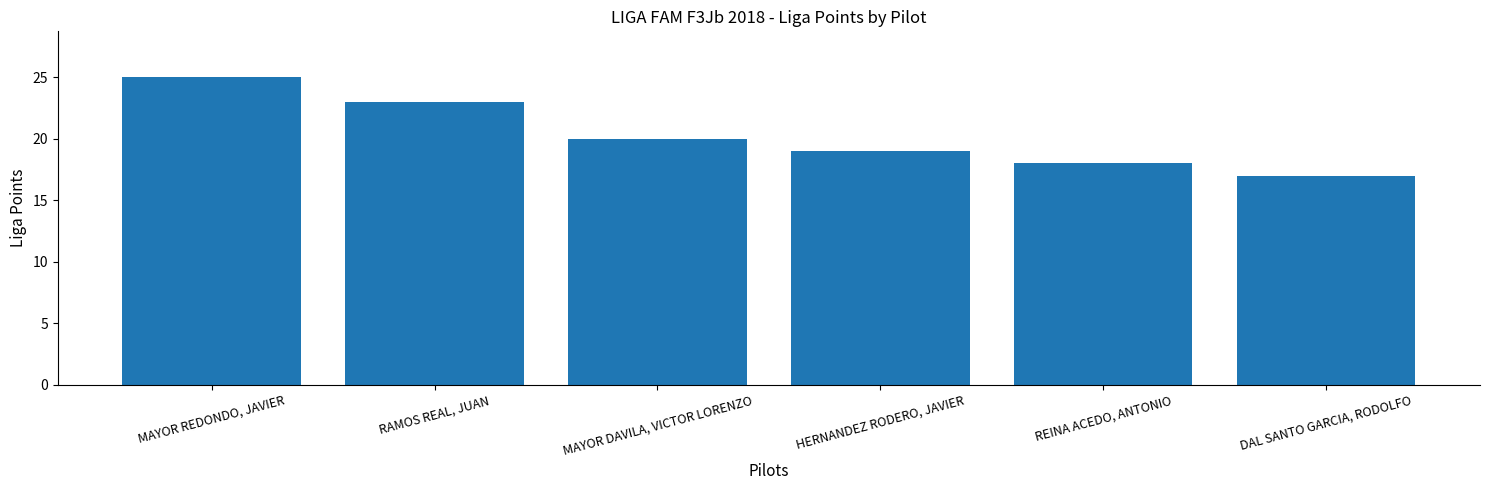

What is the sum of all values?

122